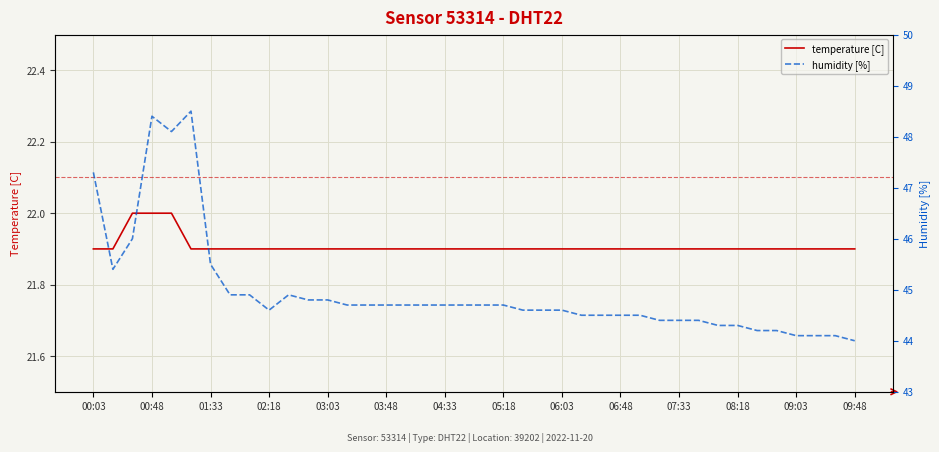

True or false: humidity [%] and temperature [C] cross at least once.

False